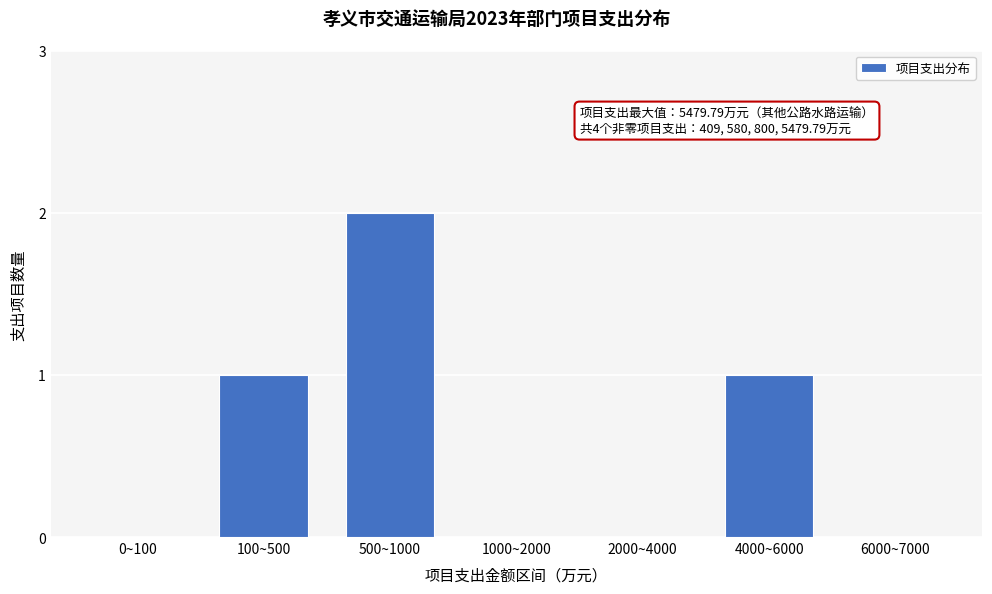

Reading right to left, what are all the values shown in this chart?

6000~7000=0	4000~6000=1	2000~4000=0	1000~2000=0	500~1000=2	100~500=1	0~100=0